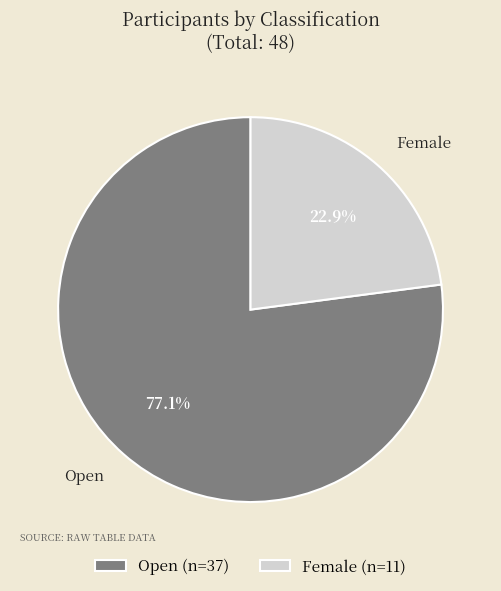

Rank the categories by value from lowest to highest.

Female, Open